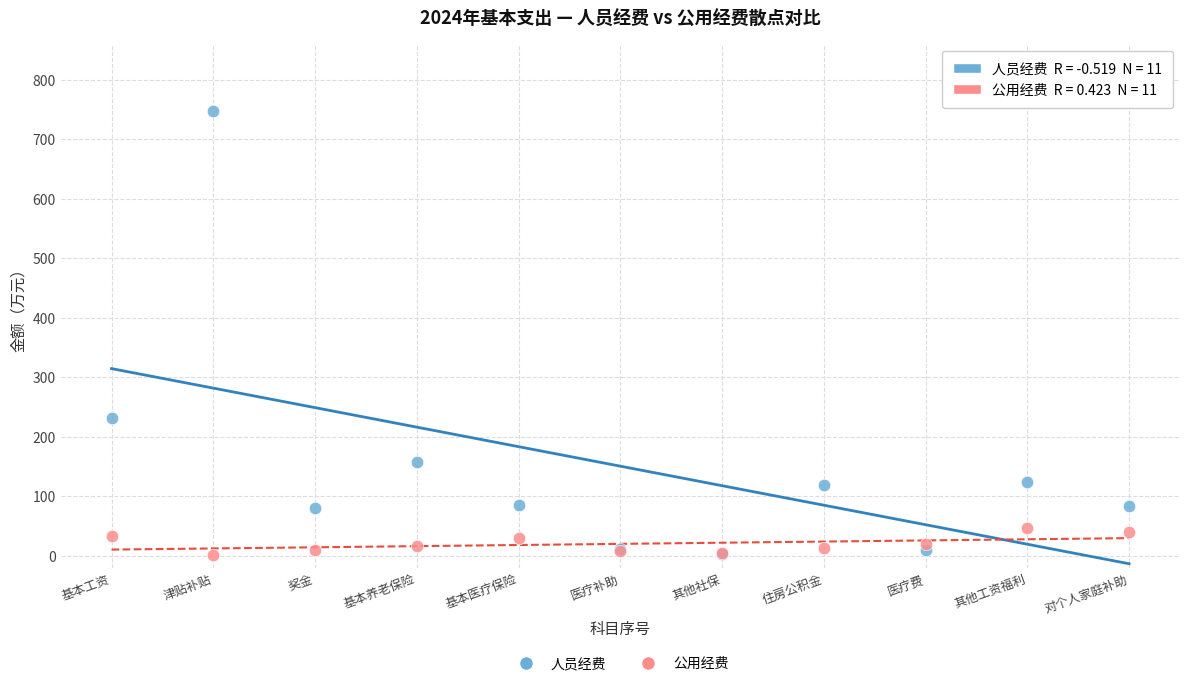

Across all series, what Y value is closest to 374?

231.4